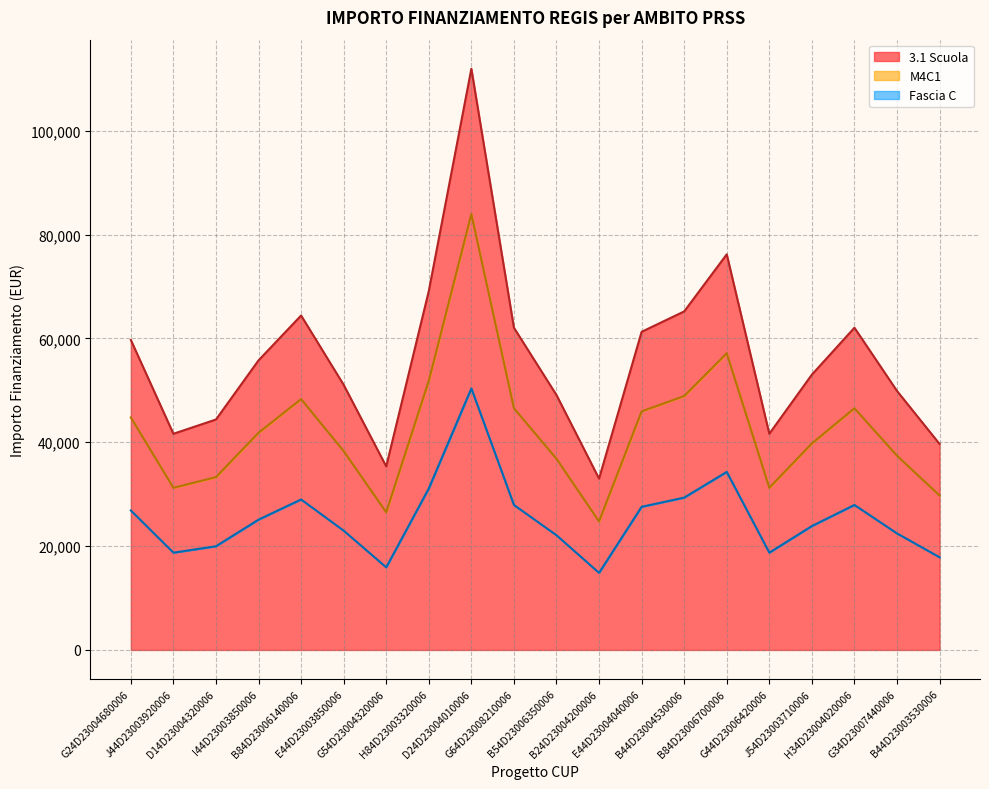

How many interior local peaks does the Fascia C series have?

4